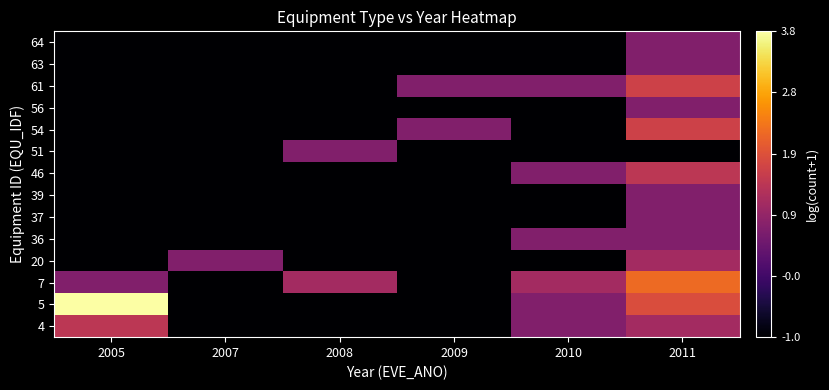

At how many categories does at least one series exceed 2?

2